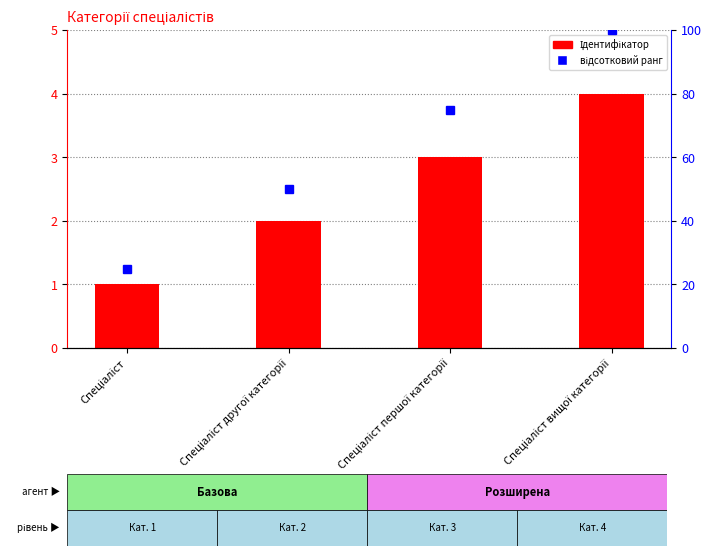

What is the sum of all values?

10